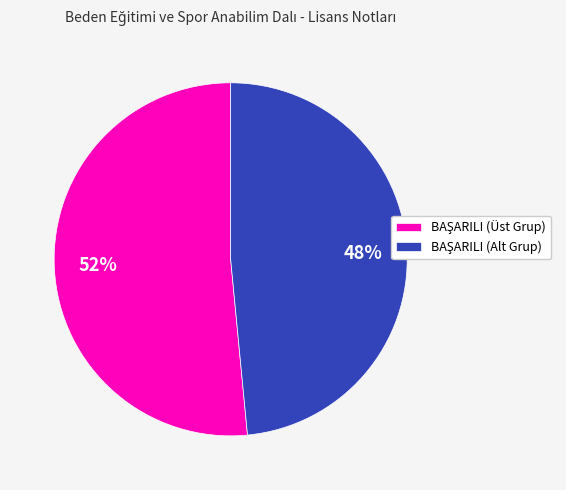

To the nearest percent, what is the average slice percentage?

50%